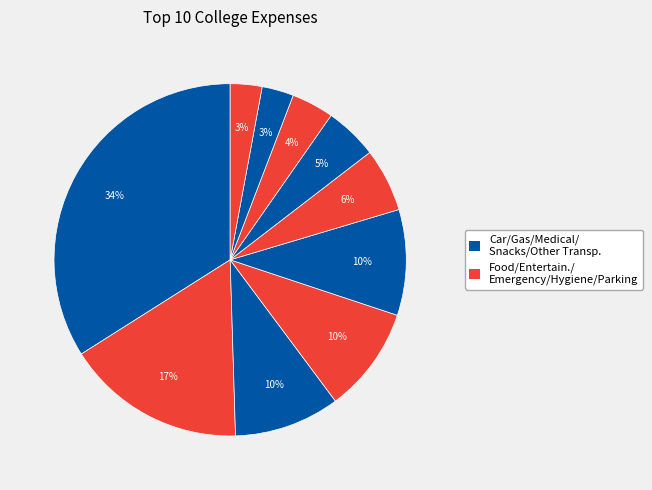

Rank the categories by value from lowest to highest.

Other transportation, Parking, Hygiene (deodorant/shampoo/etc.), Food (snacks, coffee, etc.), Emergency money, Gas, Entertainment, Medical expenses, Food (main meals), Car Payment